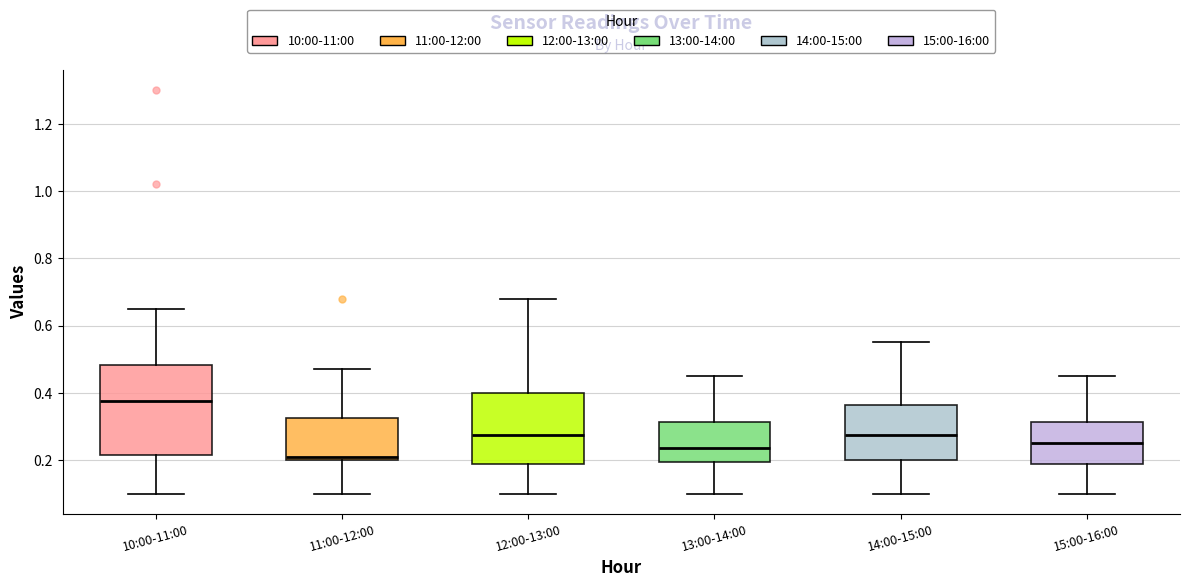

Comparing the boxes themselves (not the whiskers), which one is the tallest?

10:00-11:00